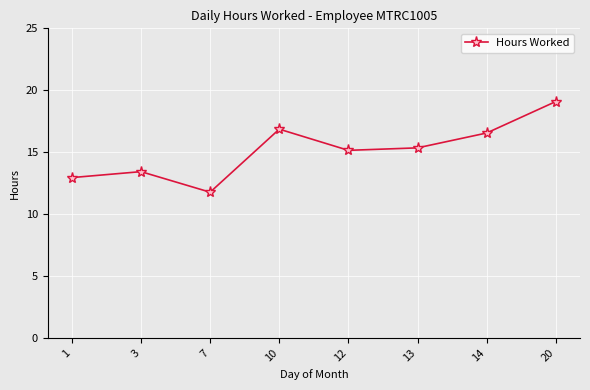

Does the chart have visible grid lines?

Yes